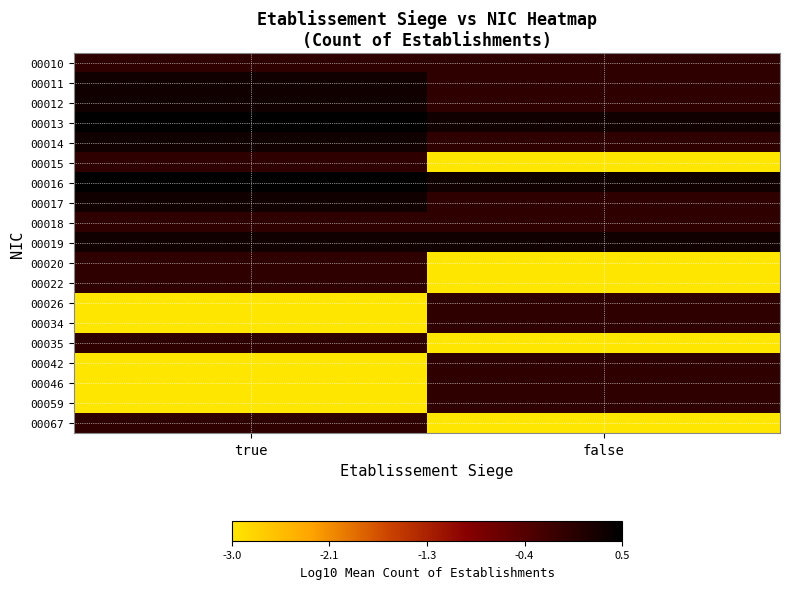

What is the spread (max minus min) of values at true?

3.5